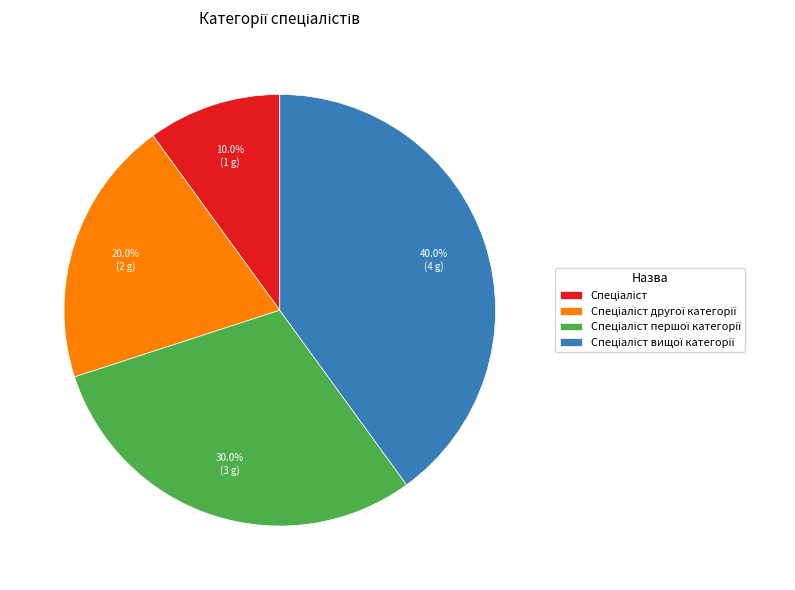

Is there a majority slice in this chart?

No